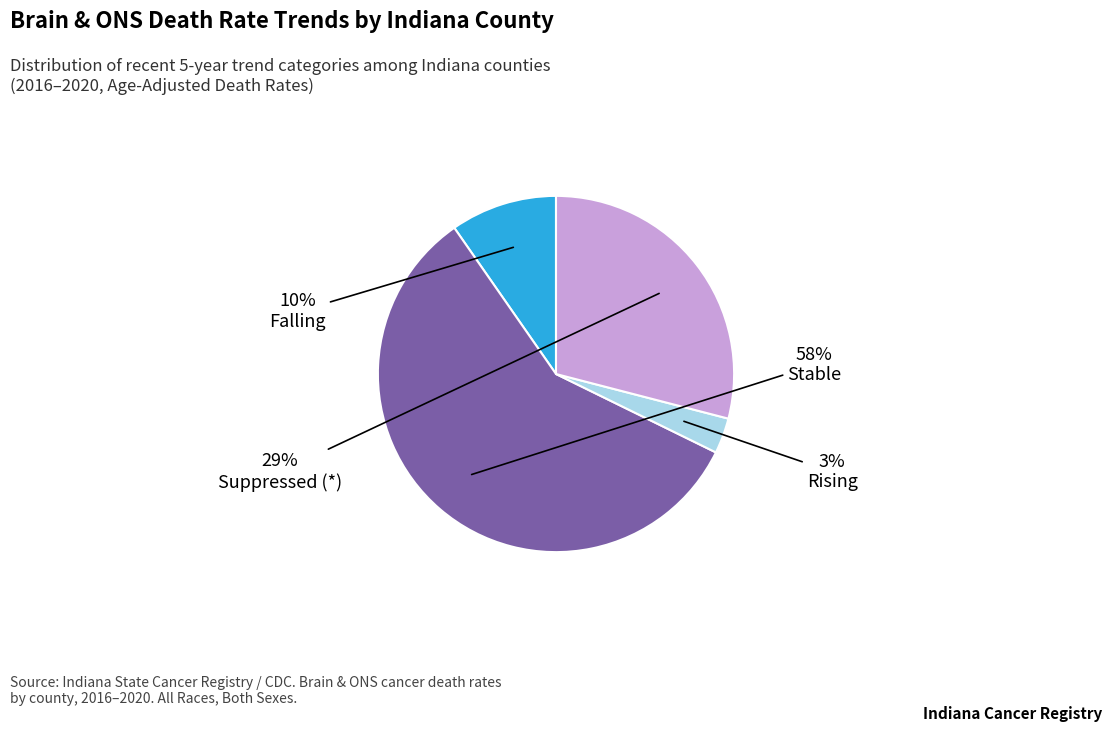

How many segments does this pie chart have?

4